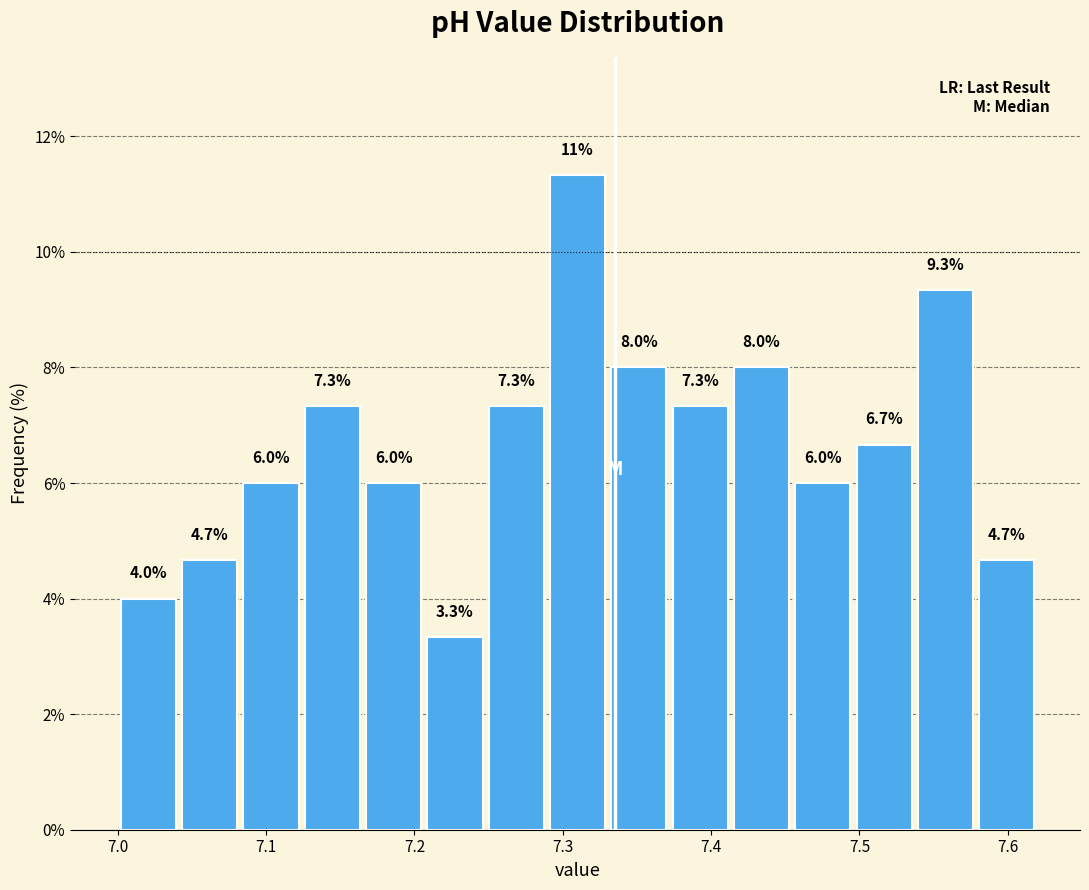

Over which range of the x-axis is the bar tallest?

7.29 to 7.33